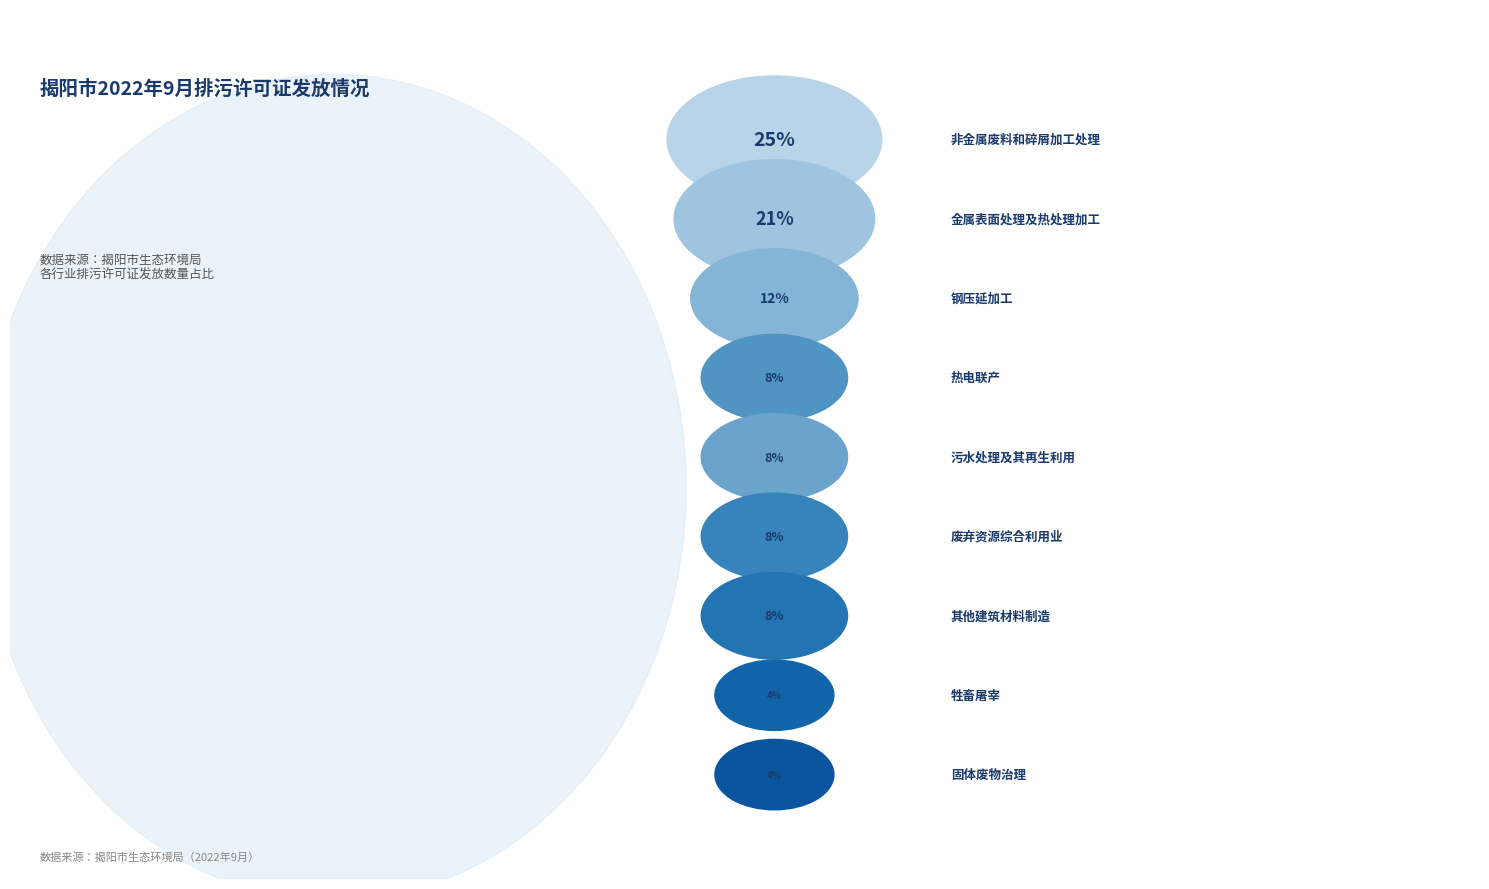

To the nearest percent, what is the average slice percentage?

11%